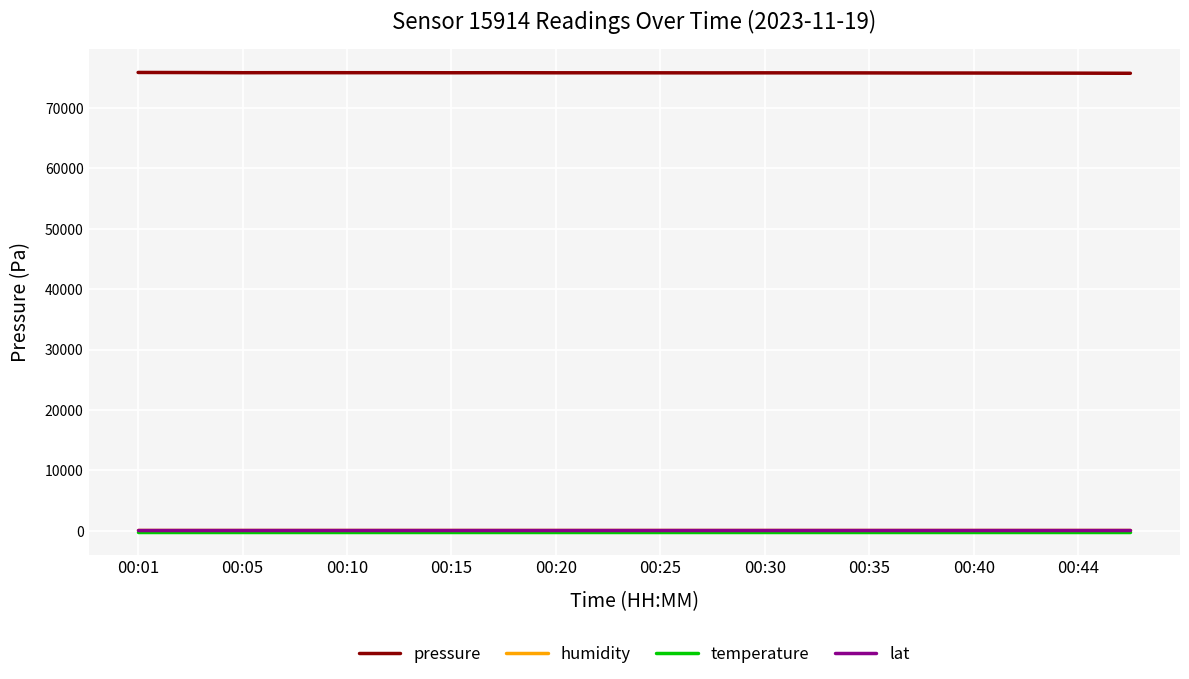

What is the maximum value for lat?

51.9